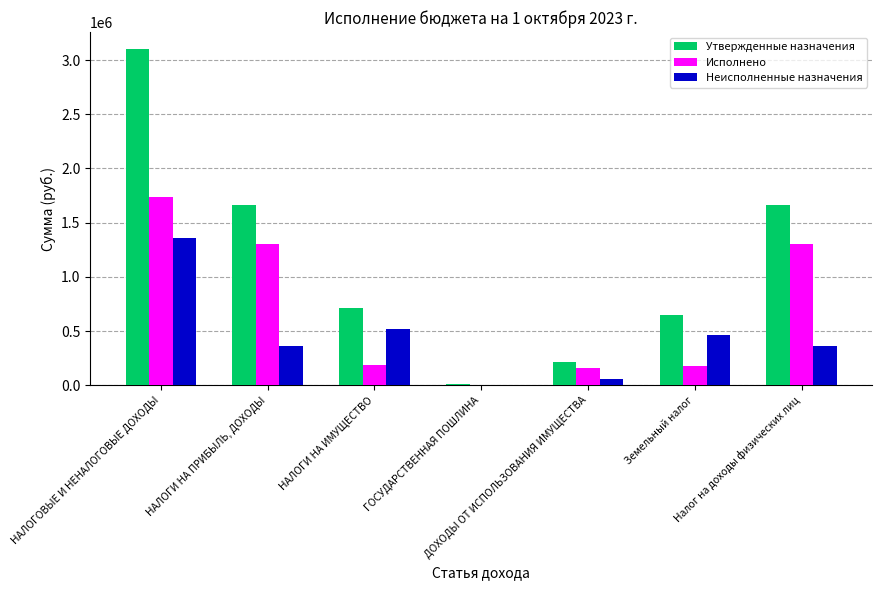

Is it true that Исполнено equals 5970.0 at ГОСУДАРСТВЕННАЯ ПОШЛИНА?

True